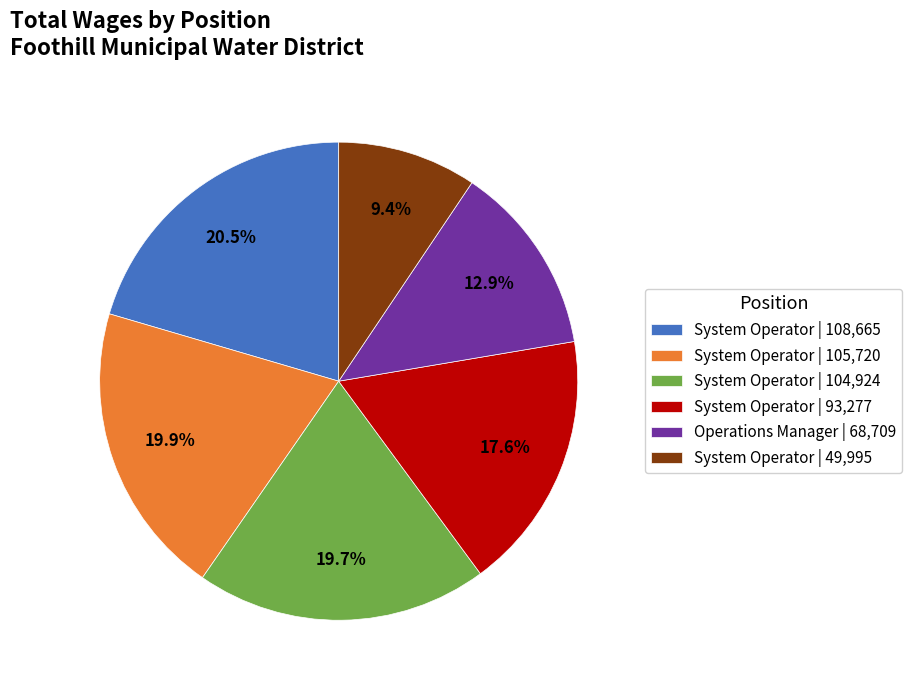

Between System Operator | 104,924 and Operations Manager | 68,709, which is larger?

System Operator | 104,924